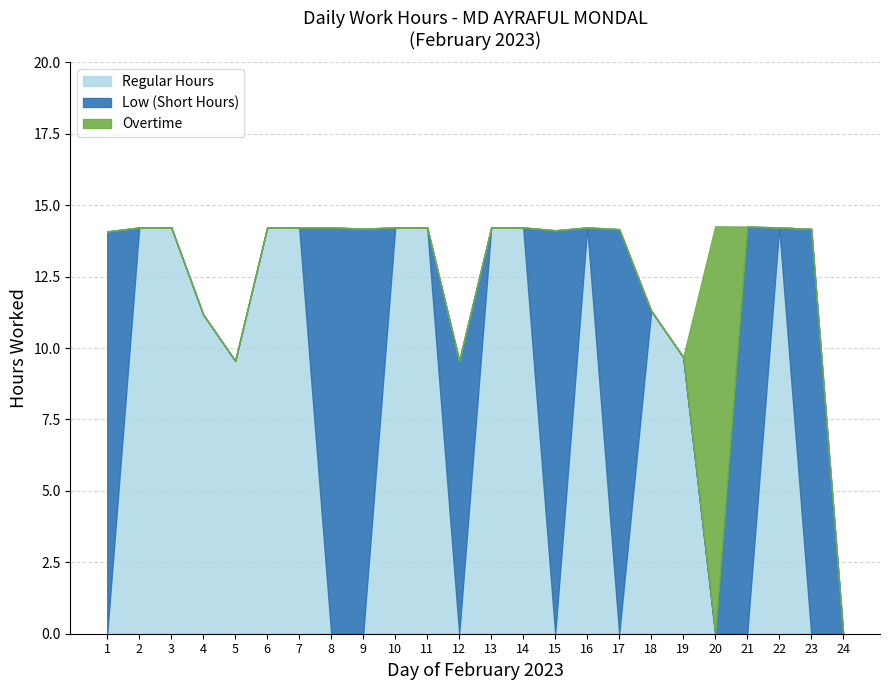

The Regular Hours series shows 0.0 at 20. True or false?

True